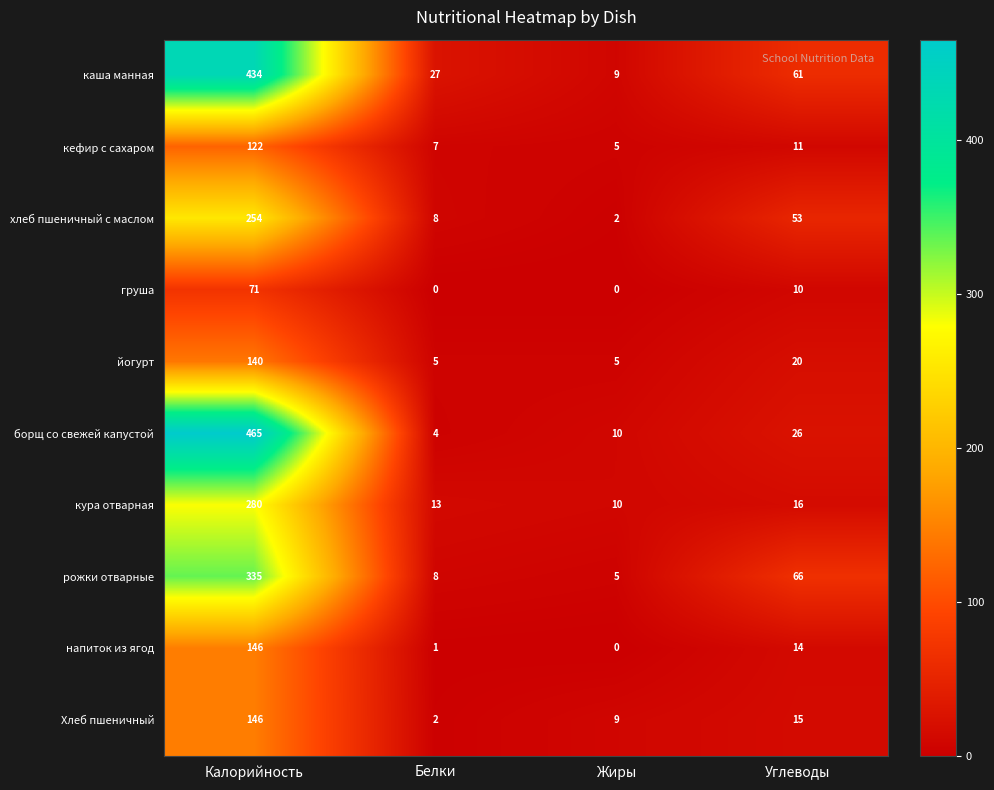

Rank the series at Углеводы from highest to lowest value.

рожки отварные, каша манная, хлеб пшеничный с маслом, борщ со свежей капустой, йогурт, кура отварная, Хлеб пшеничный, напиток из ягод, кефир с сахаром, груша